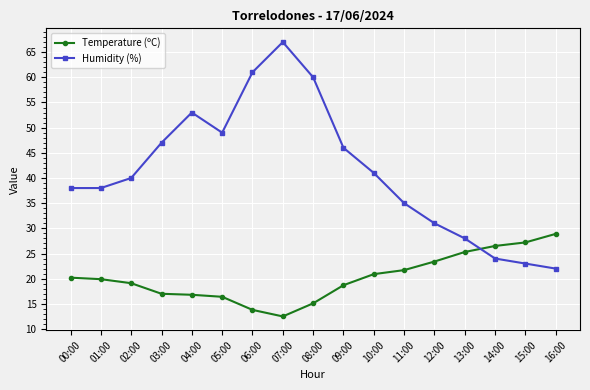

What is the average value of the Humidity (%) series?

41.4